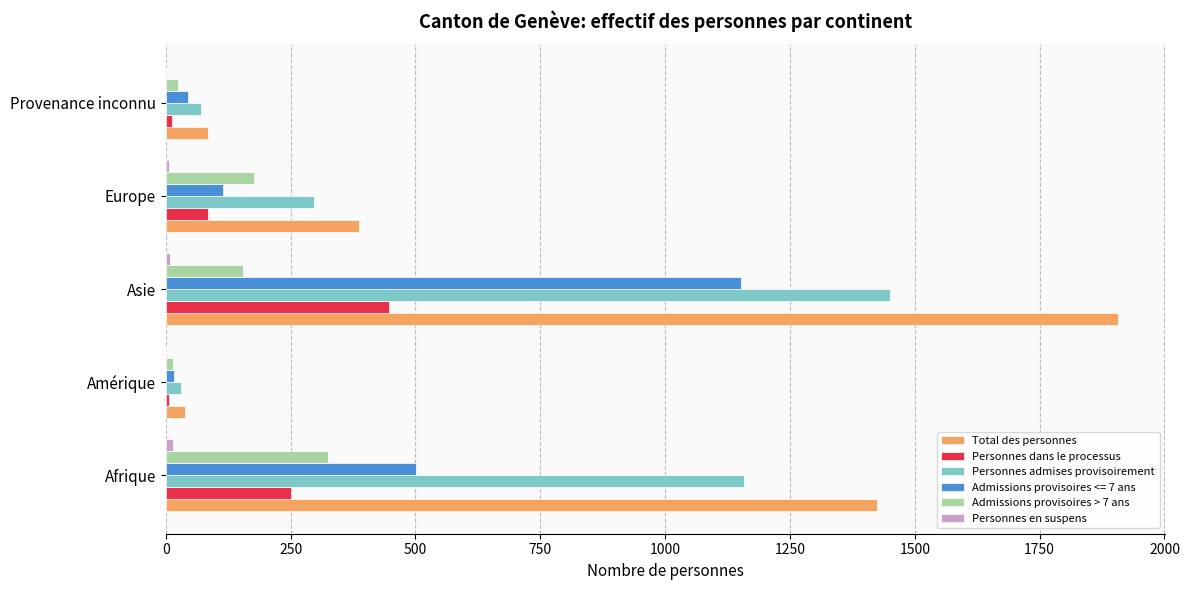

Which label corresponds to the largest value in the chart?

Asie